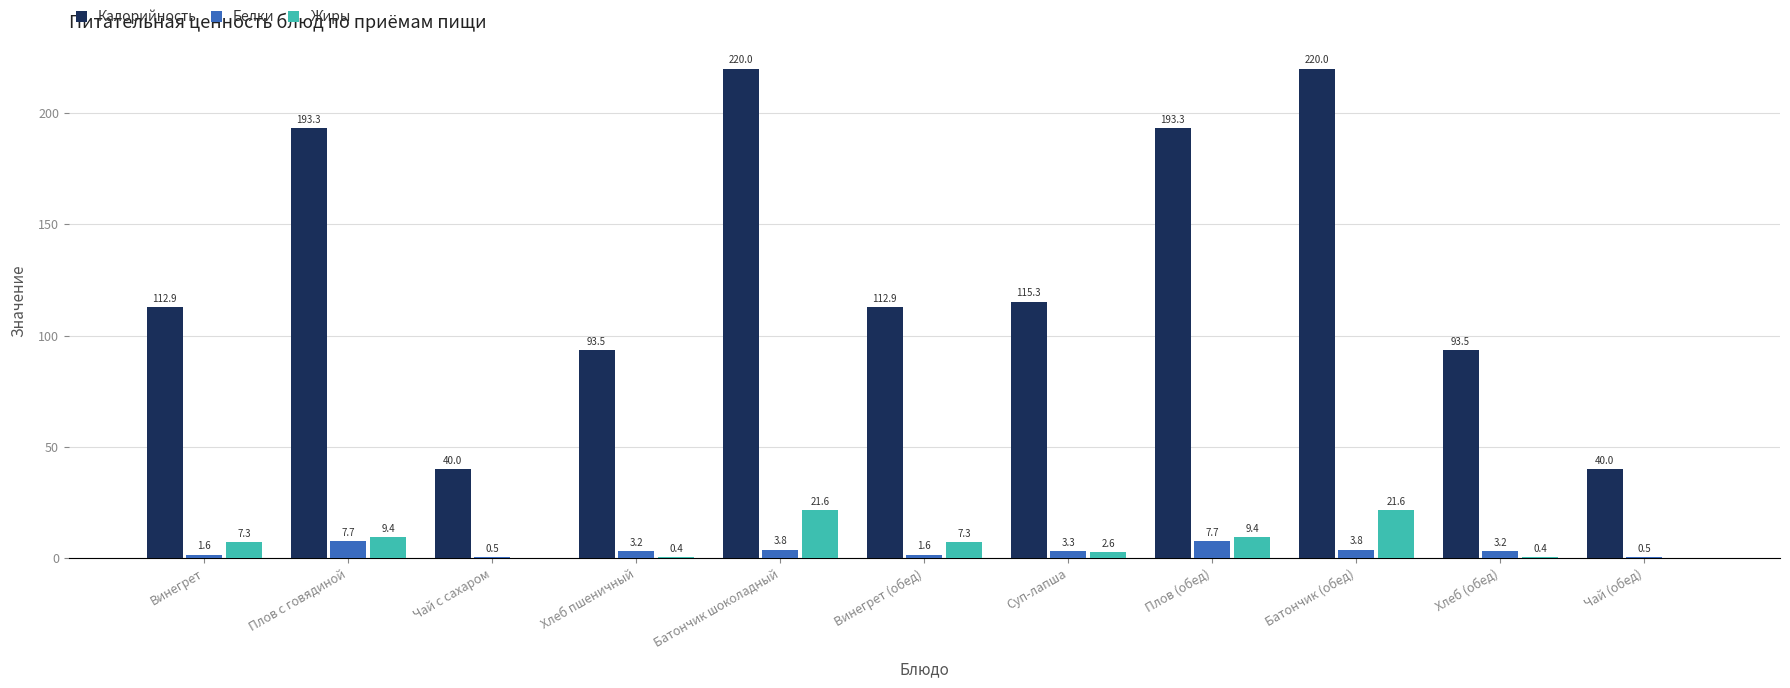

Reading left to right, list all the values displayed in this chart.

Калорийность: Винегрет=112.9	Плов с говядиной=193.3	Чай с сахаром=40.0	Хлеб пшеничный=93.5	Батончик шоколадный=220.0	Винегрет (обед)=112.9	Суп-лапша=115.3	Плов (обед)=193.3	Батончик (обед)=220.0	Хлеб (обед)=93.5	Чай (обед)=40.0
Белки: Винегрет=1.6	Плов с говядиной=7.7	Чай с сахаром=0.5	Хлеб пшеничный=3.2	Батончик шоколадный=3.8	Винегрет (обед)=1.6	Суп-лапша=3.3	Плов (обед)=7.7	Батончик (обед)=3.8	Хлеб (обед)=3.2	Чай (обед)=0.5
Жиры: Винегрет=7.3	Плов с говядиной=9.4	Чай с сахаром=0.0	Хлеб пшеничный=0.4	Батончик шоколадный=21.6	Винегрет (обед)=7.3	Суп-лапша=2.6	Плов (обед)=9.4	Батончик (обед)=21.6	Хлеб (обед)=0.4	Чай (обед)=0.0